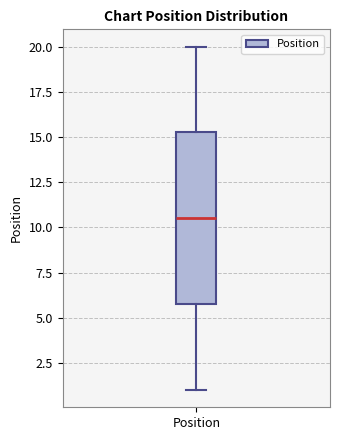

Read this box plot against the y-axis: the position of the median line, the range covered by the box, and the ends of both whiskers. The values are not printed on the chart, so give them approximately, as read against the axis.

median 10.5, box 6.0 to 15.5, whiskers 1.0 to 20.0